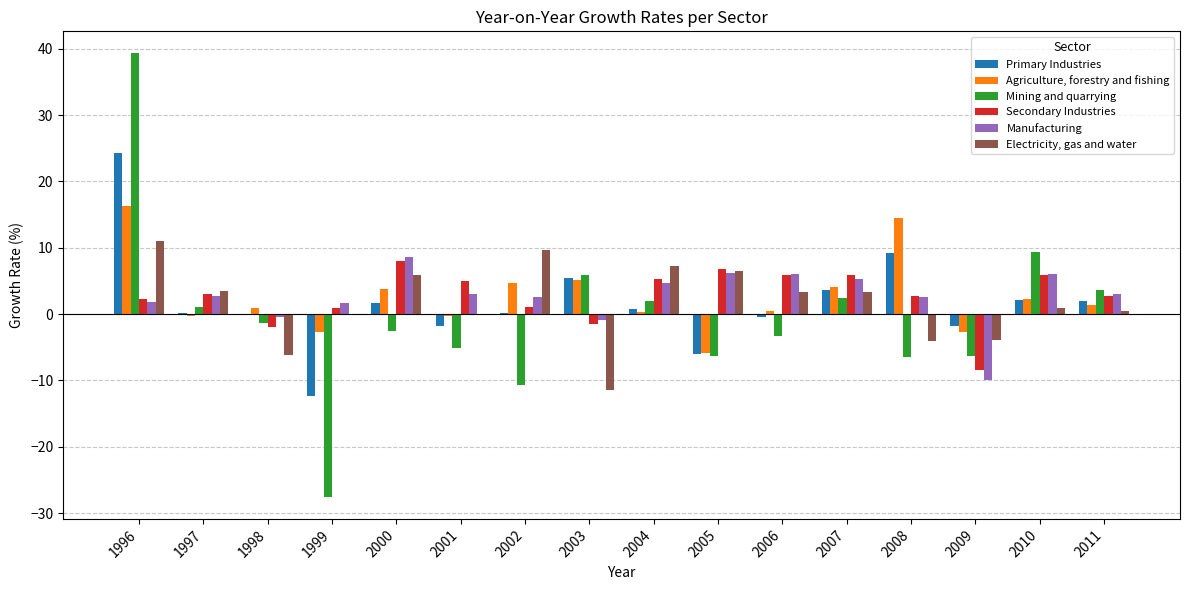

Is the value of Mining and quarrying at 1999 greater than the value of Manufacturing at 2006?

No